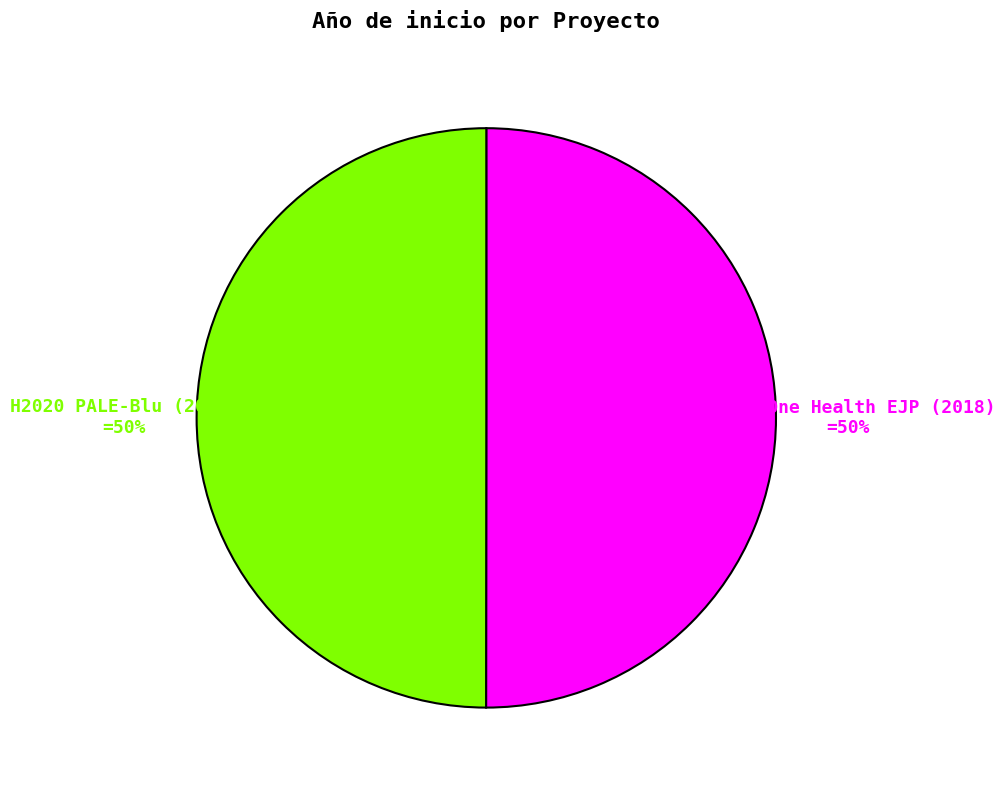

To the nearest percent, what is the average slice percentage?

50%